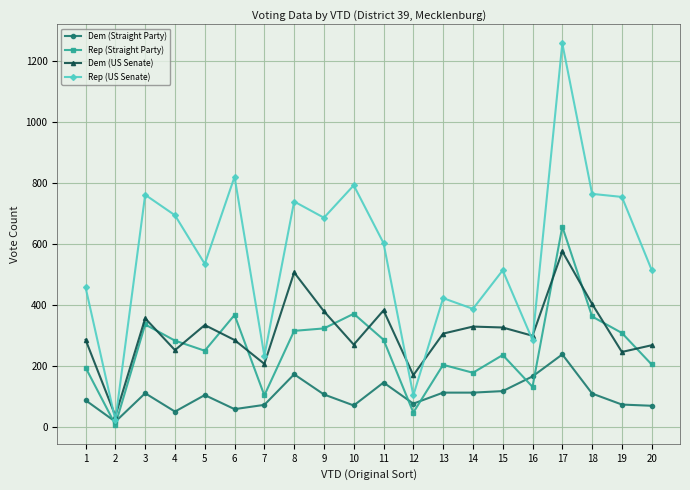

Rank the series by their maximum value, from highest to lowest.

Rep (US Senate), Rep (Straight Party), Dem (US Senate), Dem (Straight Party)